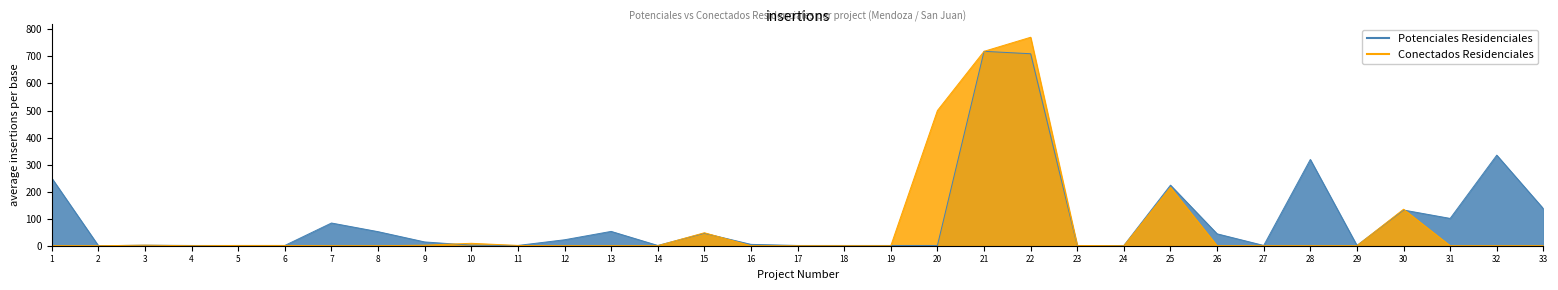

How many values in the Conectados Residenciales series exceed 0?

13